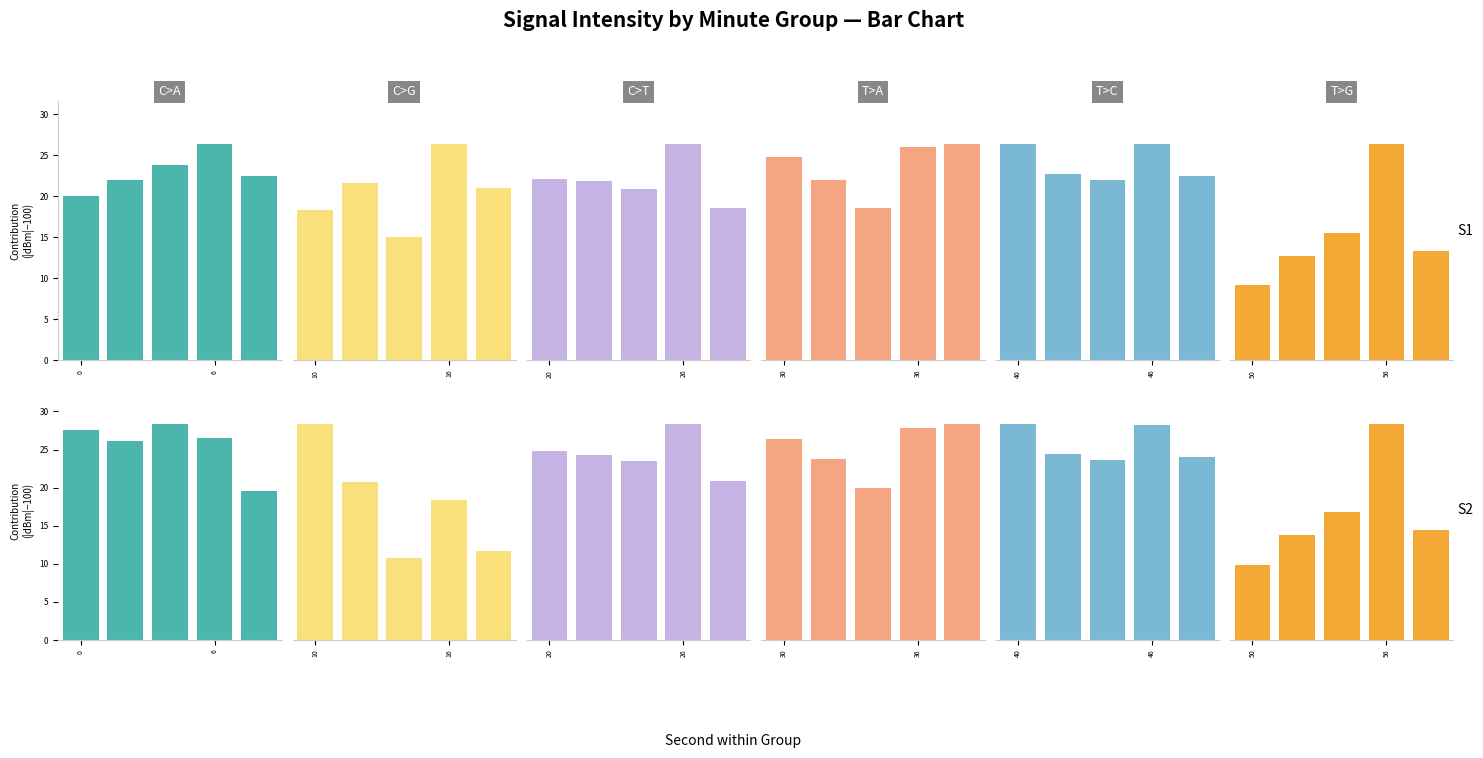

Is it true that C>G equals 63.6 at 10?

False